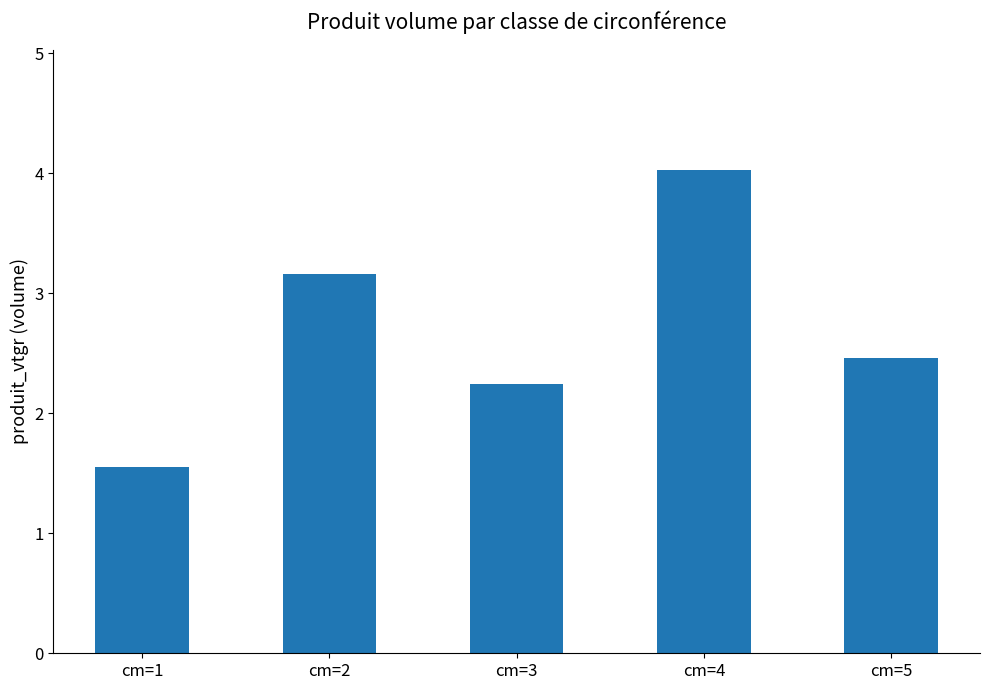

Reading left to right, transcribe all the data shown in this chart.

cm=1=1.6	cm=2=3.2	cm=3=2.2	cm=4=4.0	cm=5=2.5